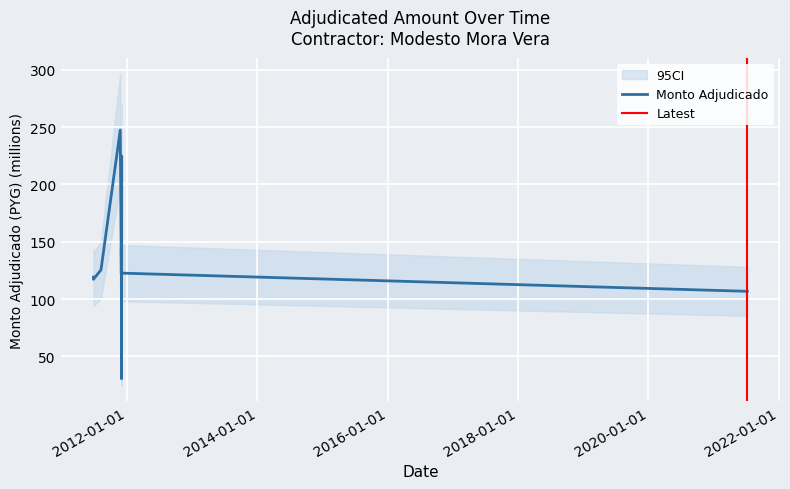

True or false: the data shows 247.4 at 2011-11-24.

True